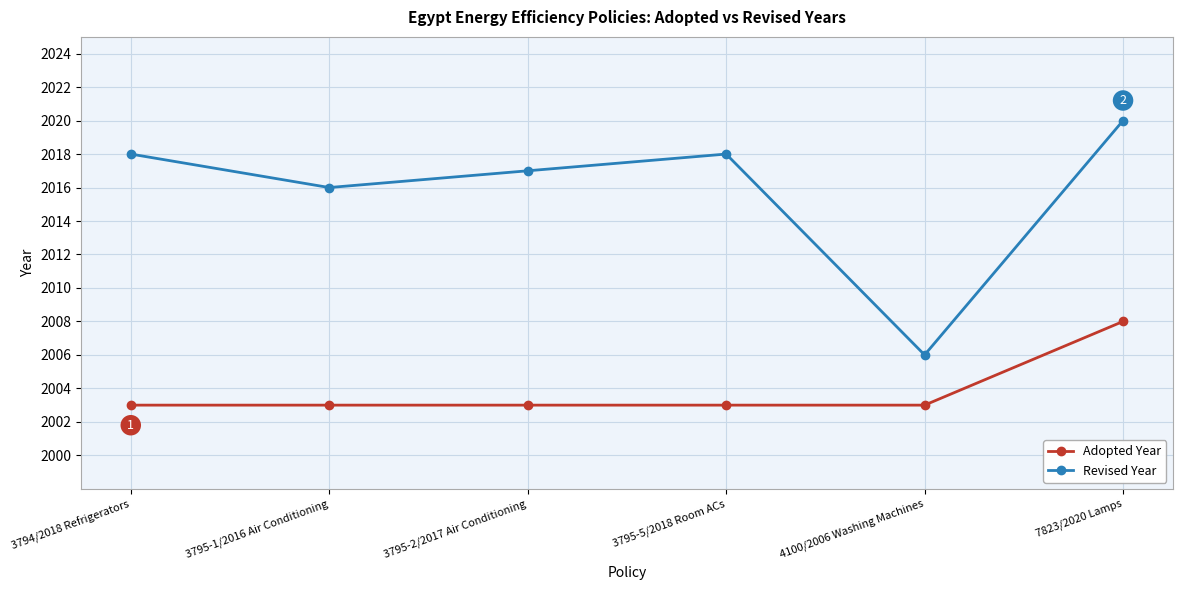

The Revised Year series shows 2018 at 3795-5/2018 Room ACs. True or false?

True